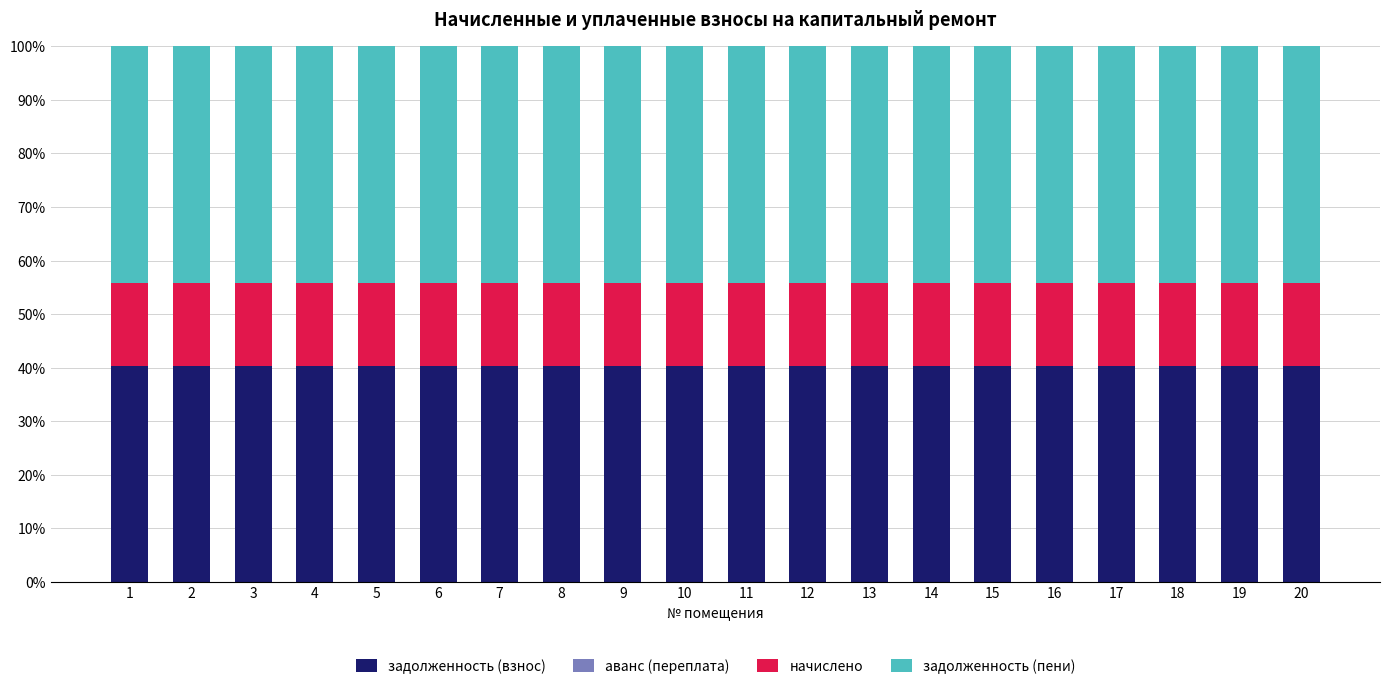

The задолженность (взнос) series shows 13.6 at 17. True or false?

False